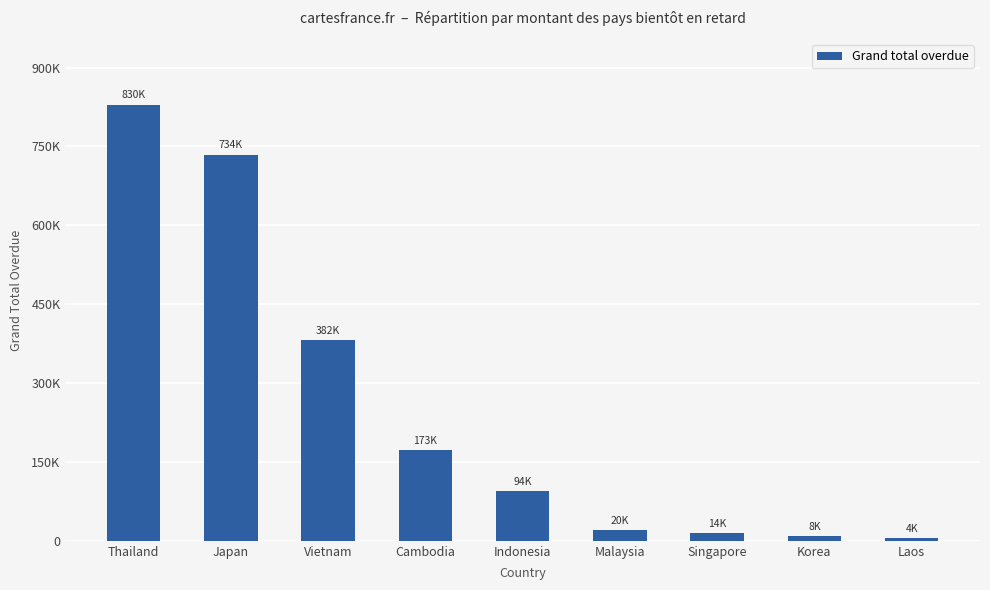

What is the sum of the values at Vietnam and Cambodia?

554666.9